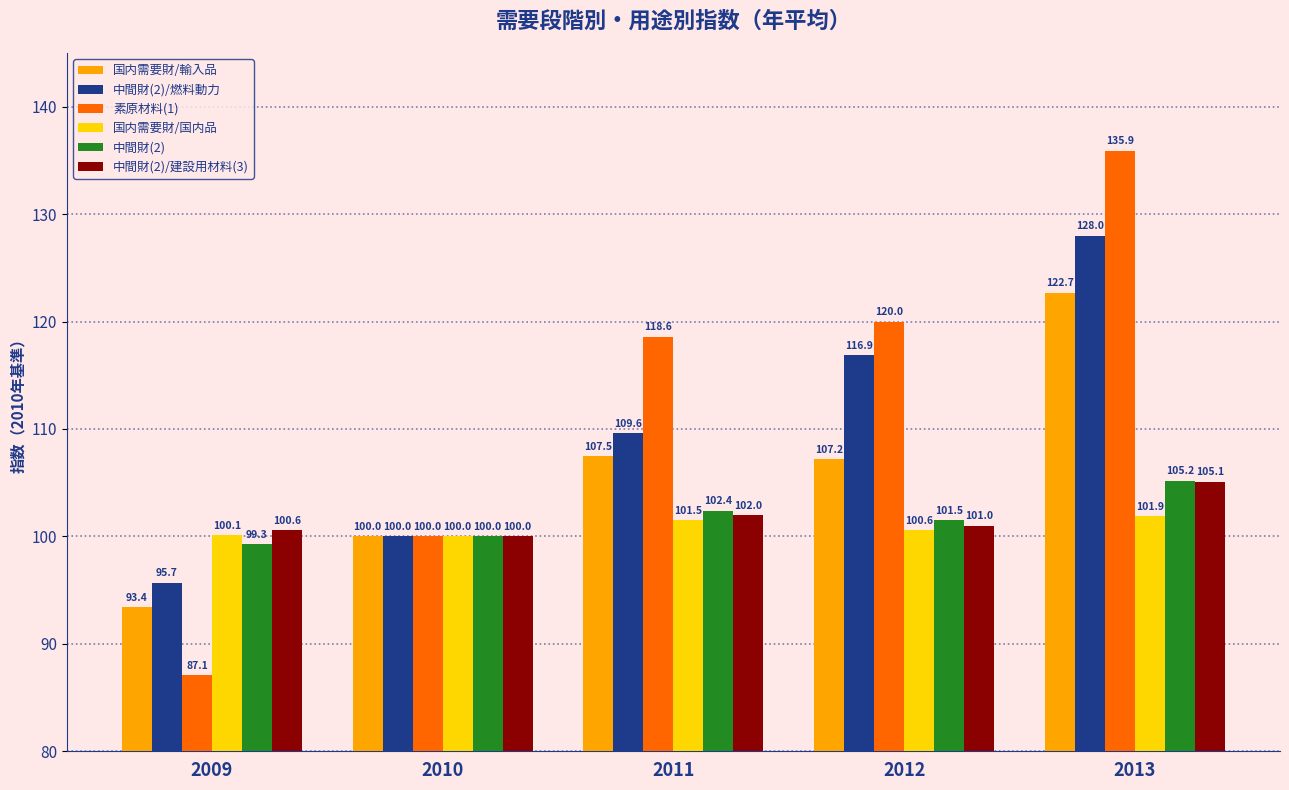

Does the chart contain any negative values?

No